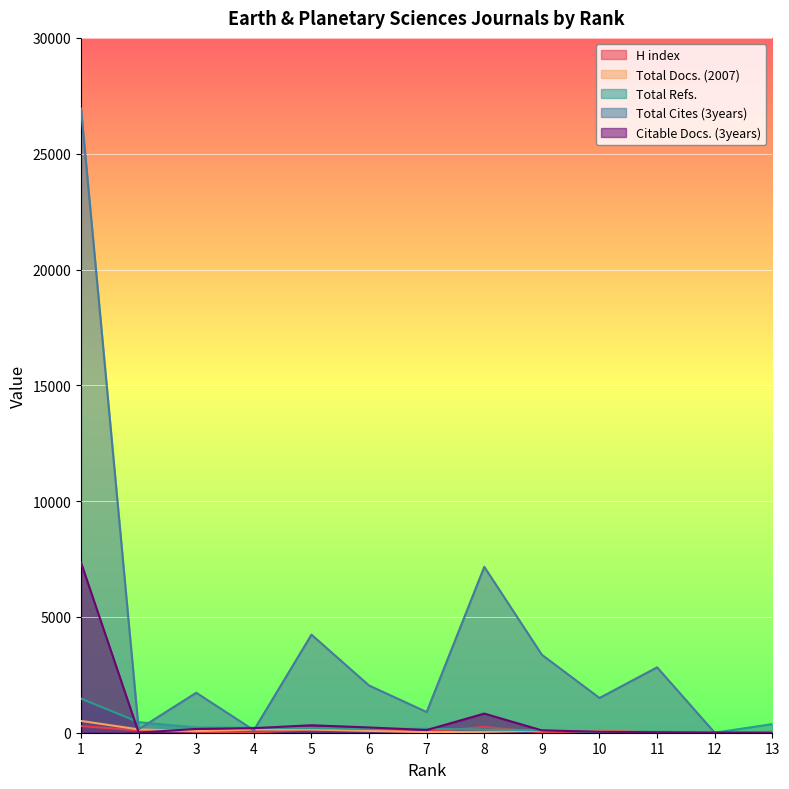

Between which two adjacent categories do Total Cites (3years) and H index first intersect?

11 and 12